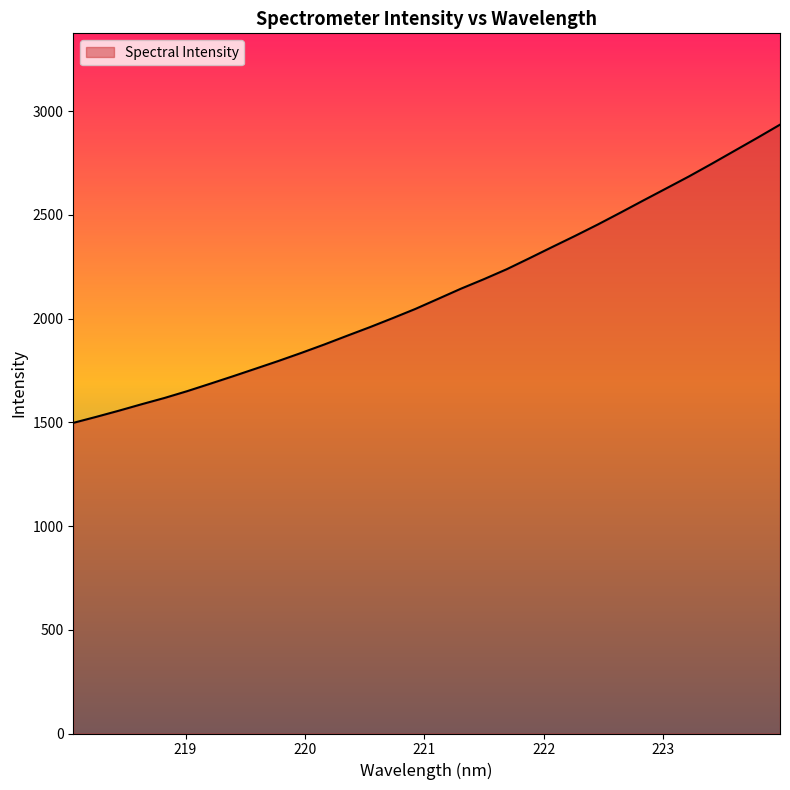

What is the smallest value displayed?

1497.4